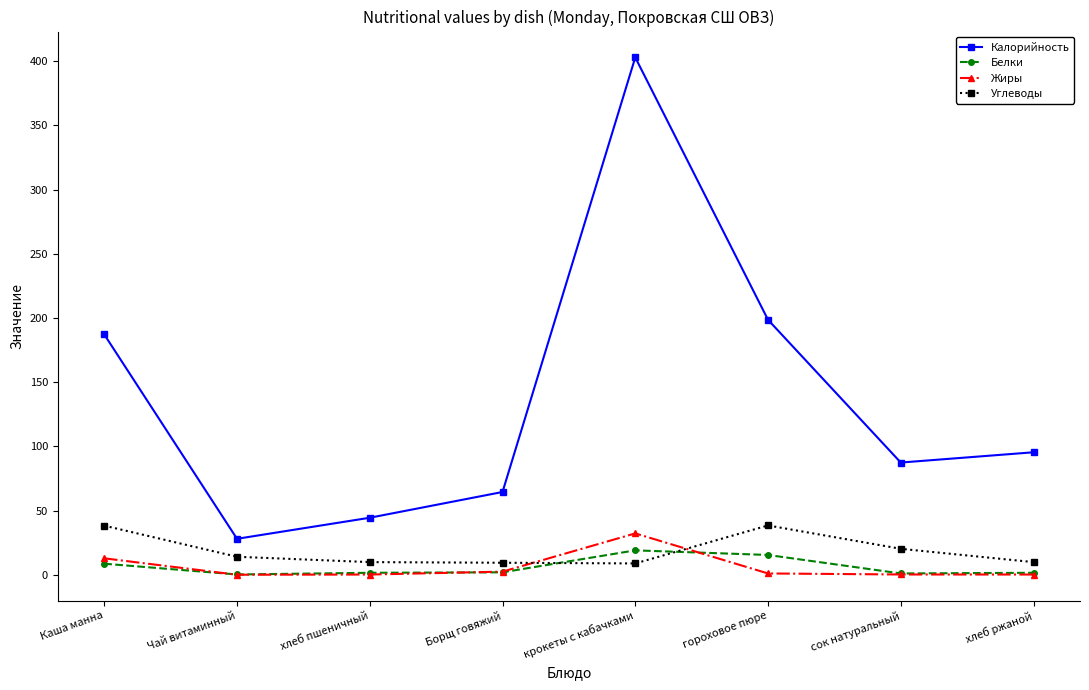

How many interior local peaks does the Калорийность series have?

1